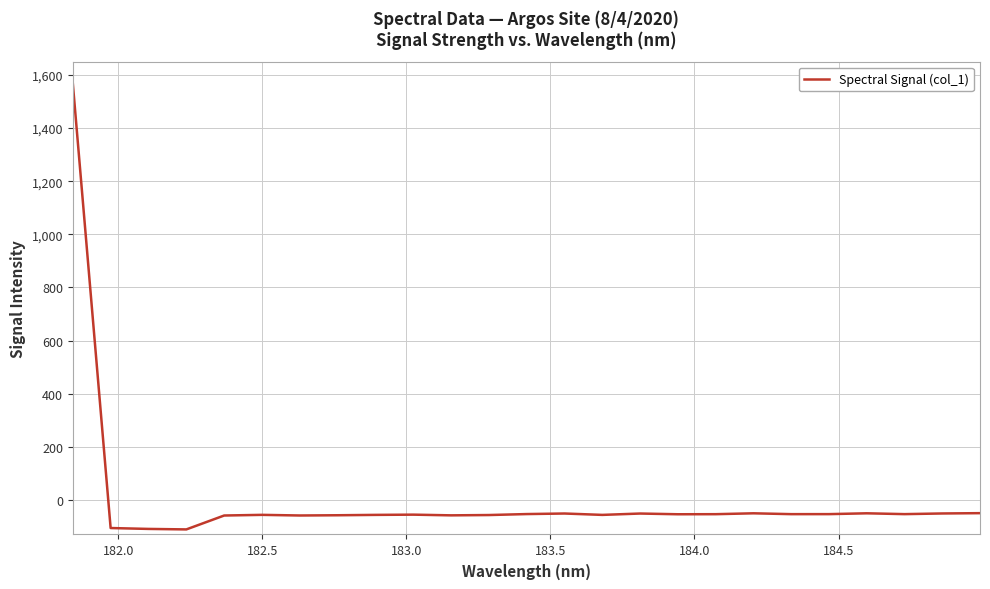

What is the maximum value shown in the chart?

1569.7